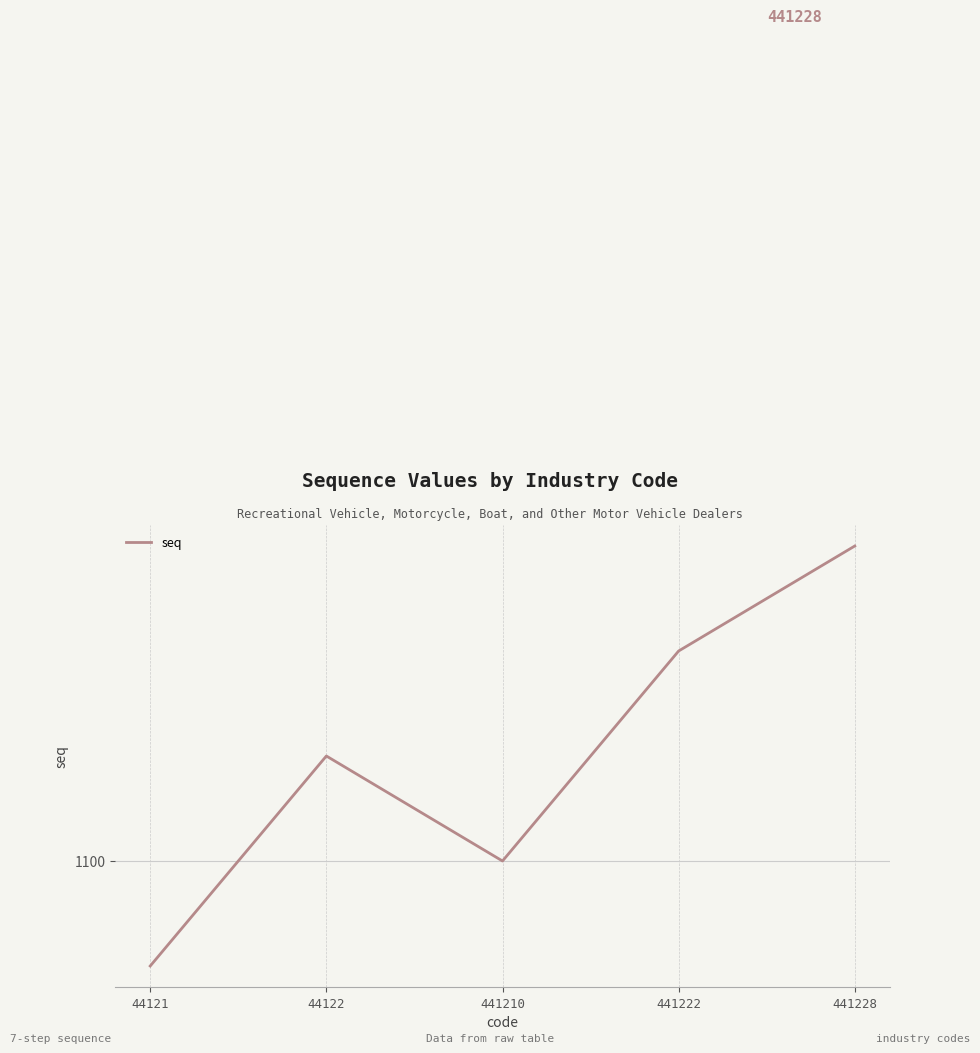

Is this an area chart (filled region under the line)?

No